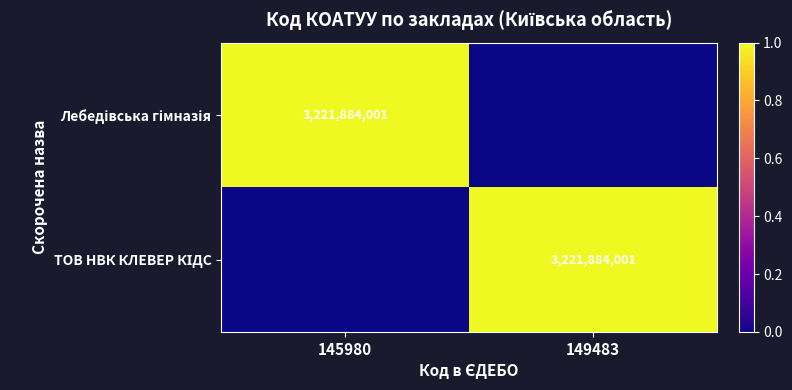

Rank the series at 145980 from lowest to highest value.

ТОВ НВК КЛЕВЕР КІДС, Лебедівська гімназія